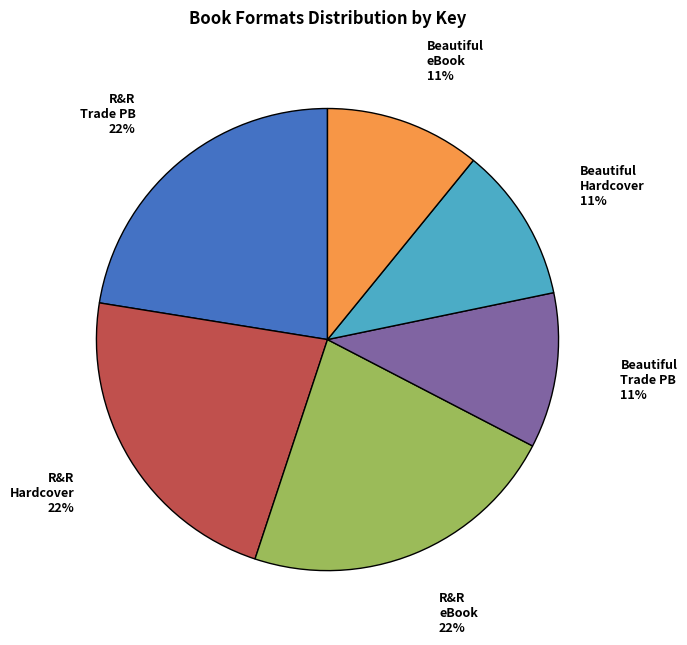

True or false: Beautiful eBook accounts for 1% of the total.

False